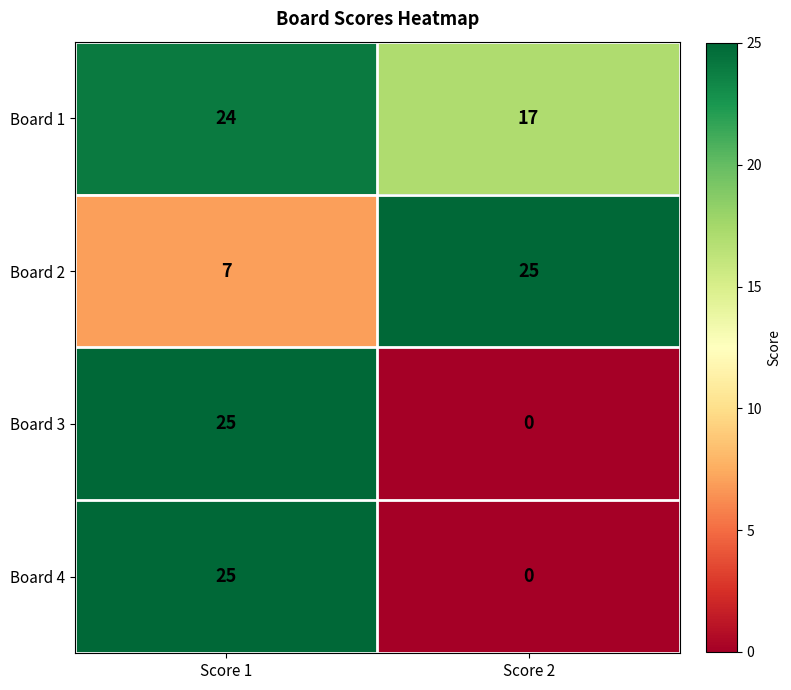

At which label does Board 2 reach its peak?

Score 2